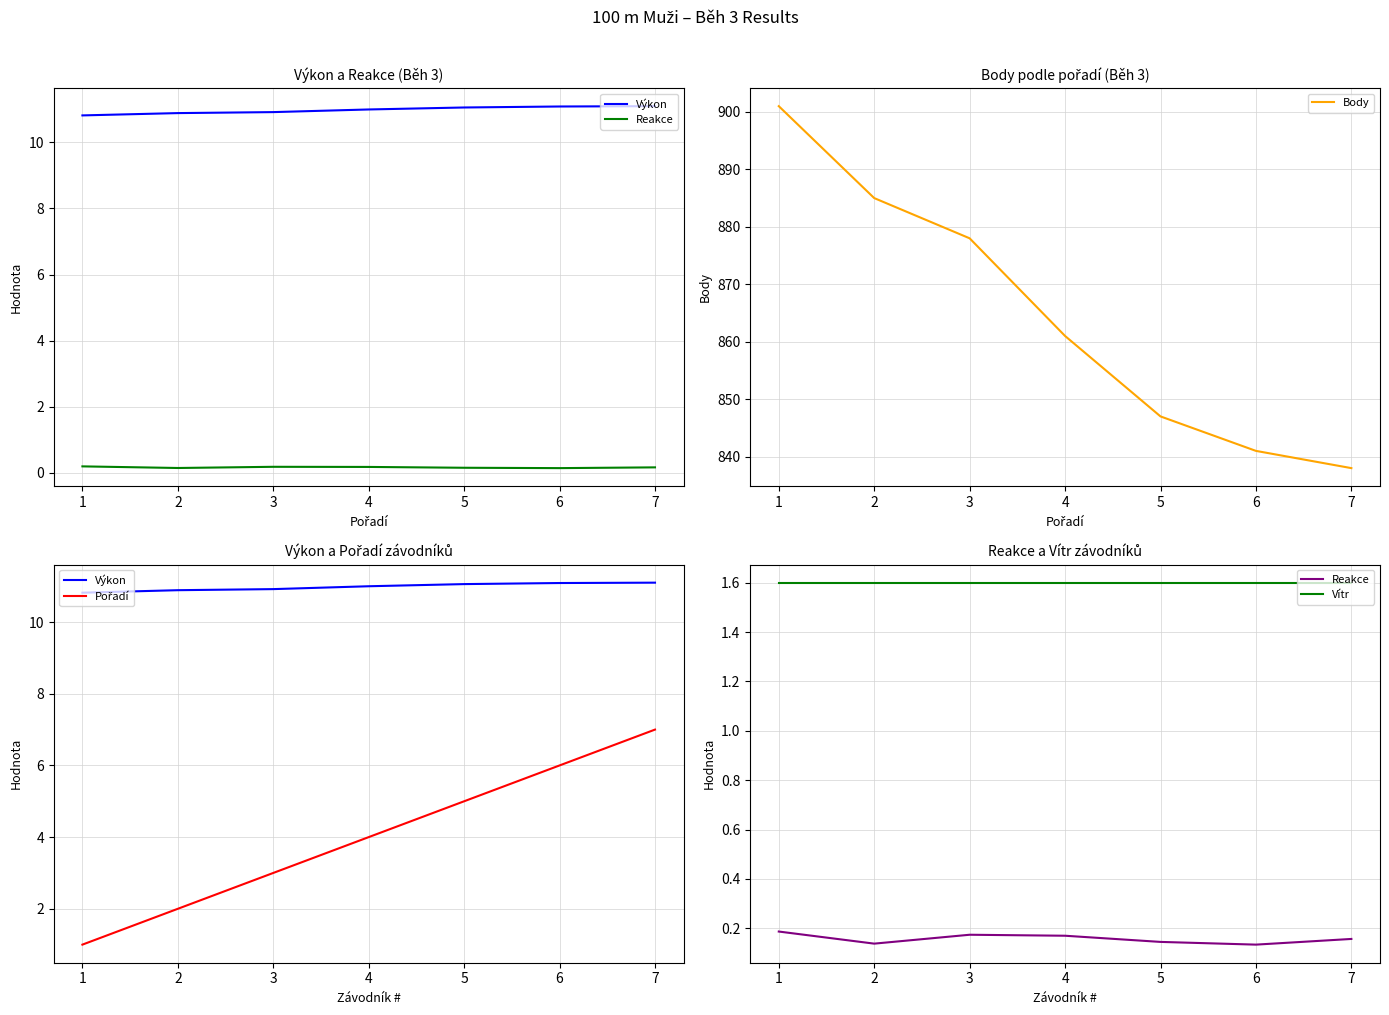

True or false: Reakce has a value of 0.1 at 5.

True